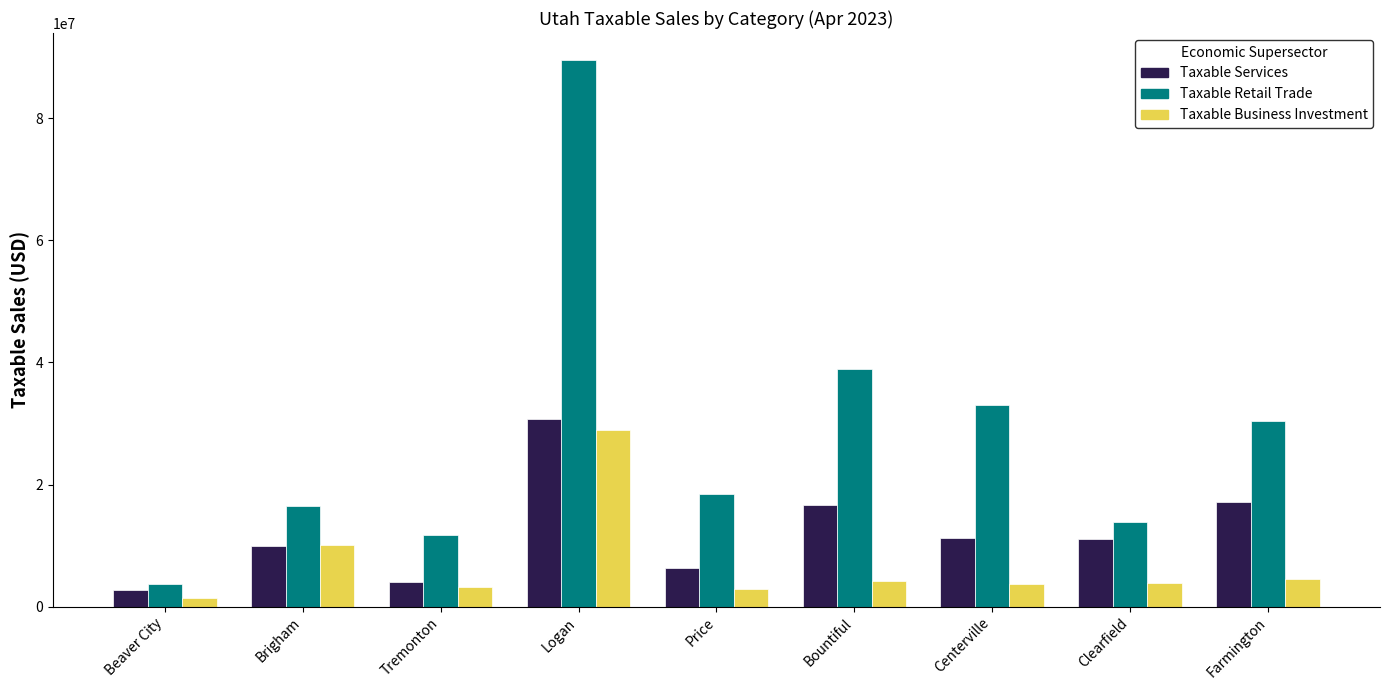

How many bars are there in each group?

3